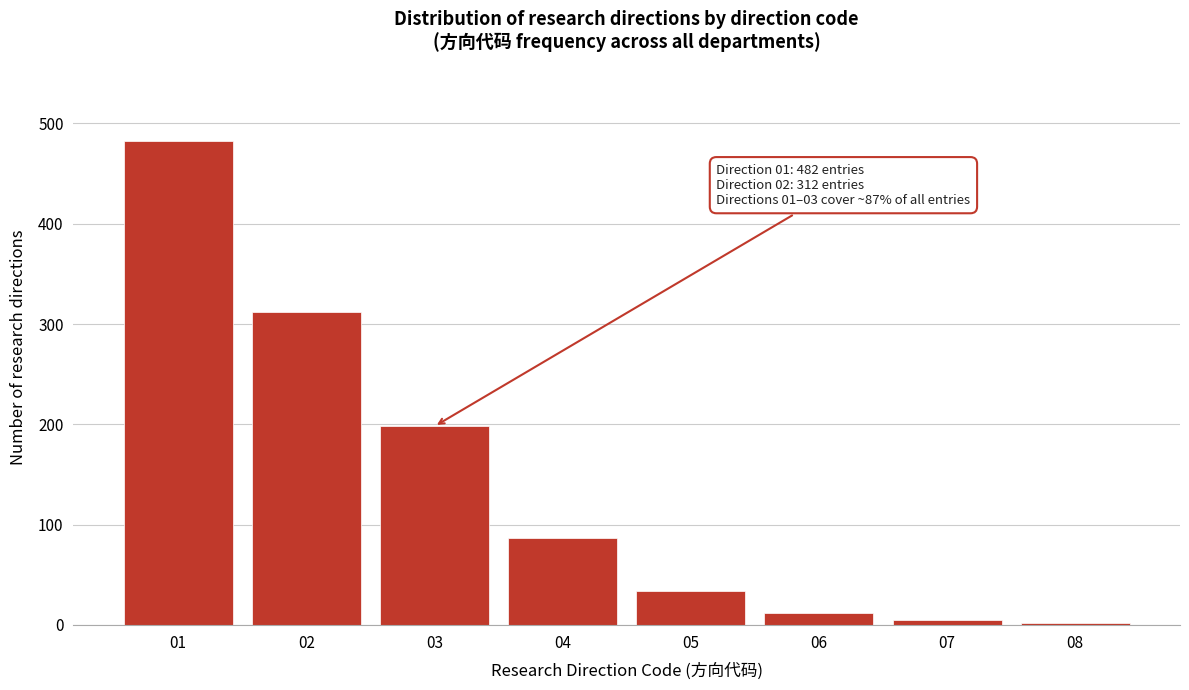

Reading left to right, extract all data points from this chart.

482	312	198	87	34	12	5	2